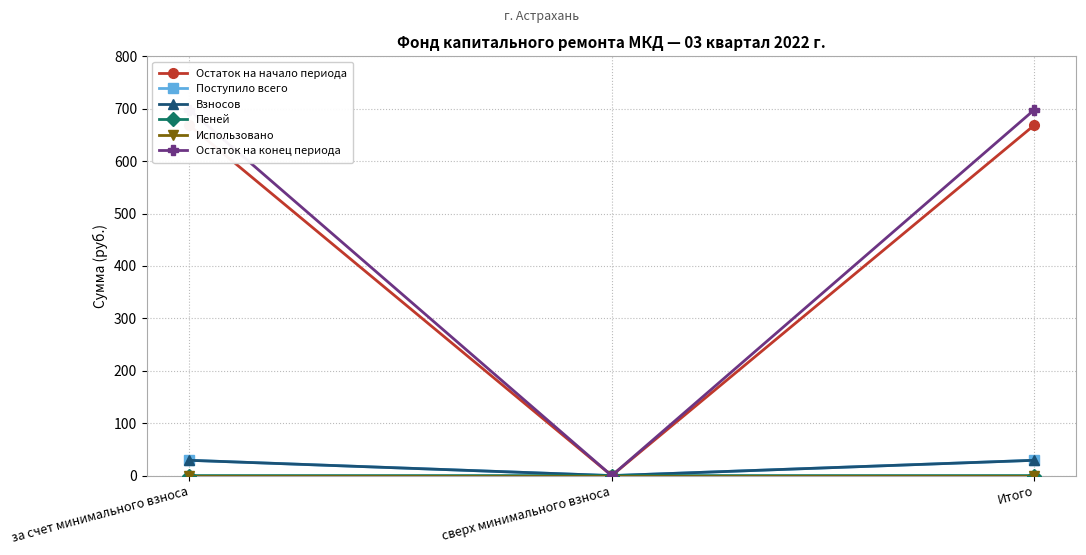

How many positive values does the Пеней series have?

2